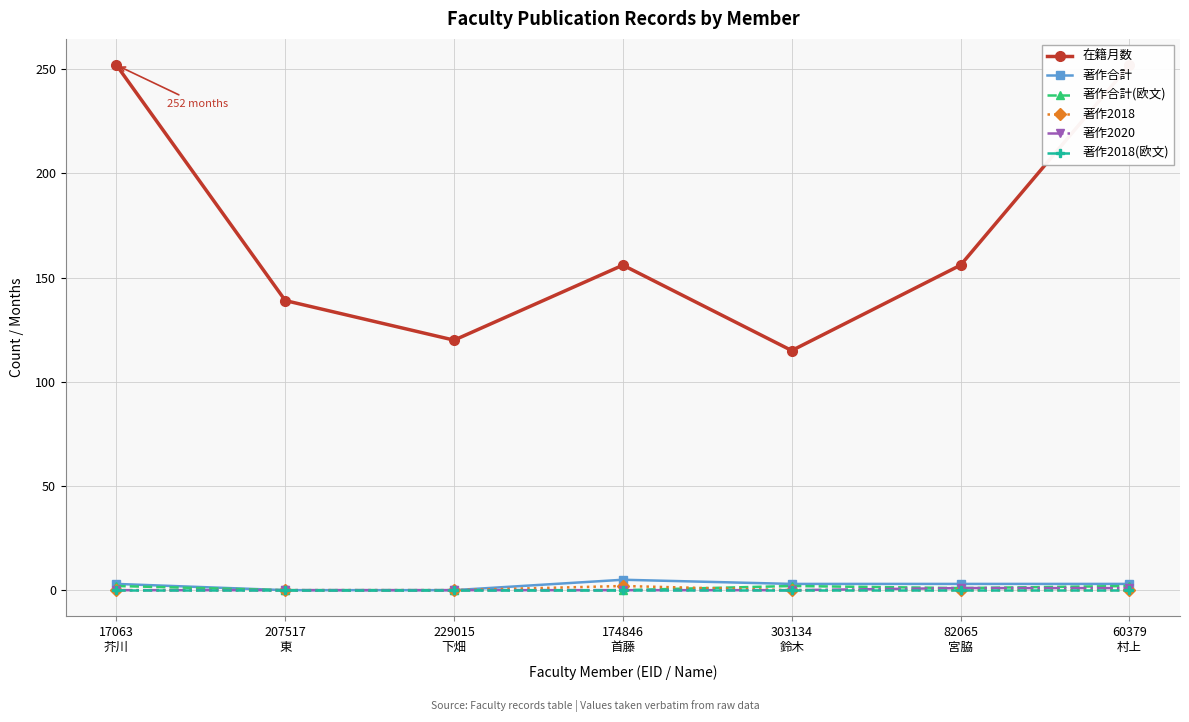

Count the number of categories in the chart.

7